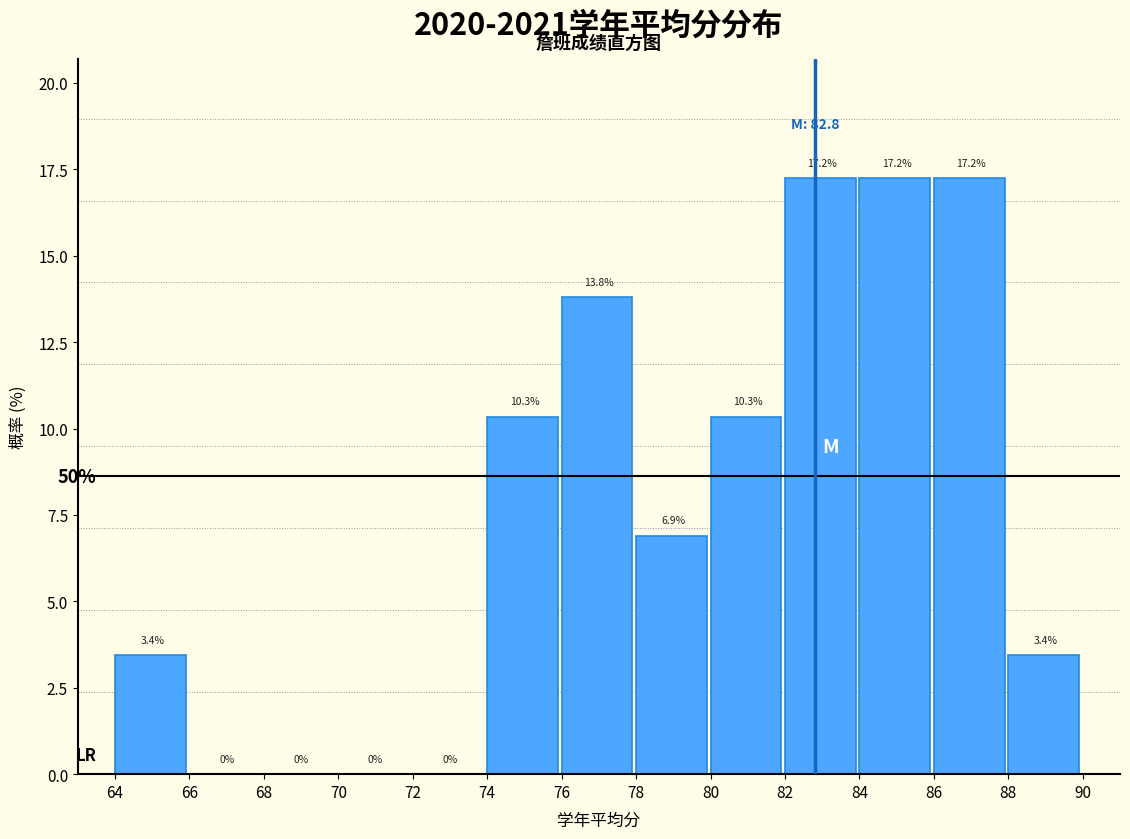

Reading left to right, list every bar in this chart as the range it spans on the x-axis followed by its height.

64 to 66: 3.4
66 to 68: 0.0
68 to 70: 0.0
70 to 72: 0.0
72 to 74: 0.0
74 to 76: 10.3
76 to 78: 13.8
78 to 80: 6.9
80 to 82: 10.3
82 to 84: 17.2
84 to 86: 17.2
86 to 88: 17.2
88 to 90: 3.4